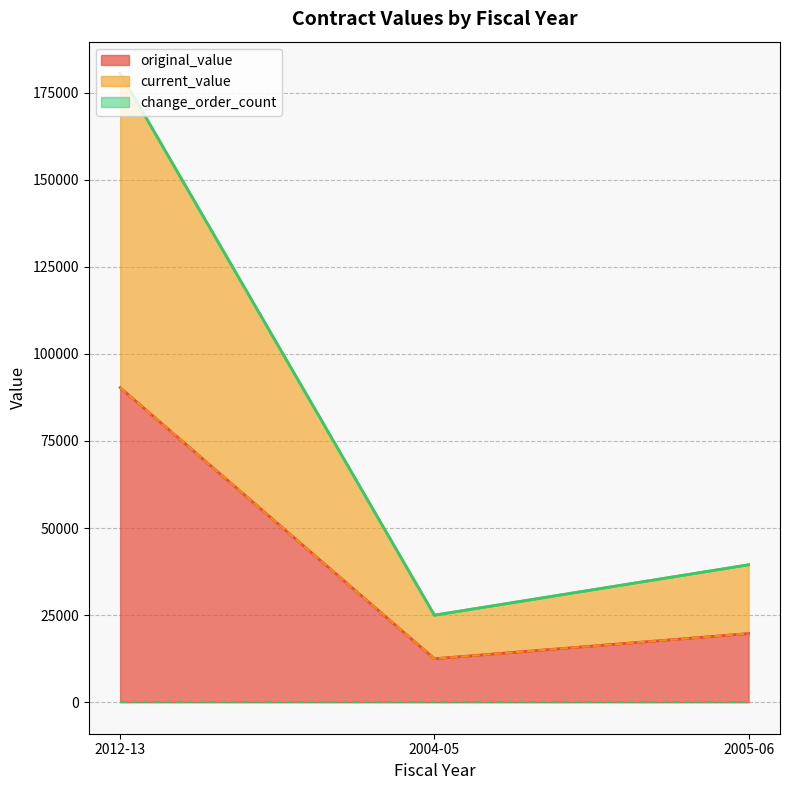

Which series has the widest spread of values?

original_value (line)